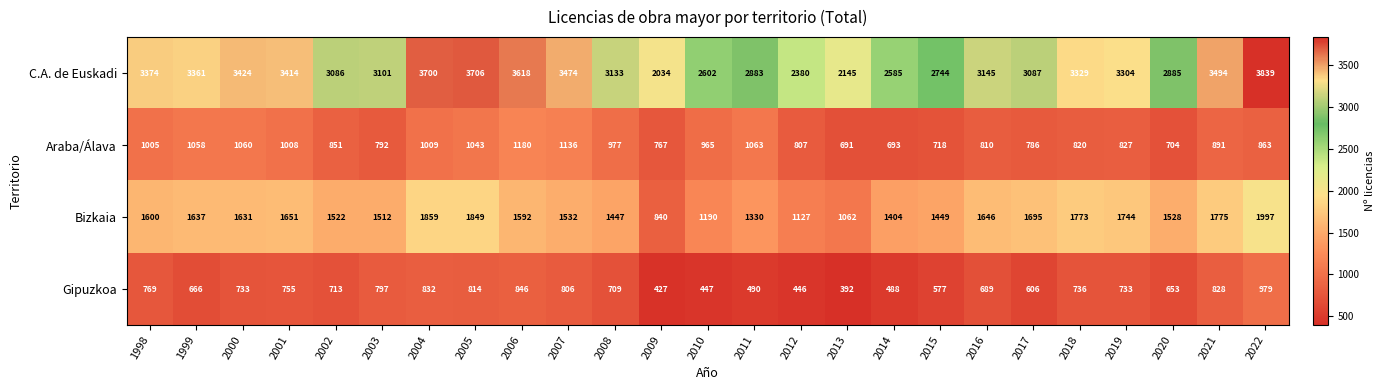

Read the C.A. de Euskadi value at 2004, to the nearest 10.

3700